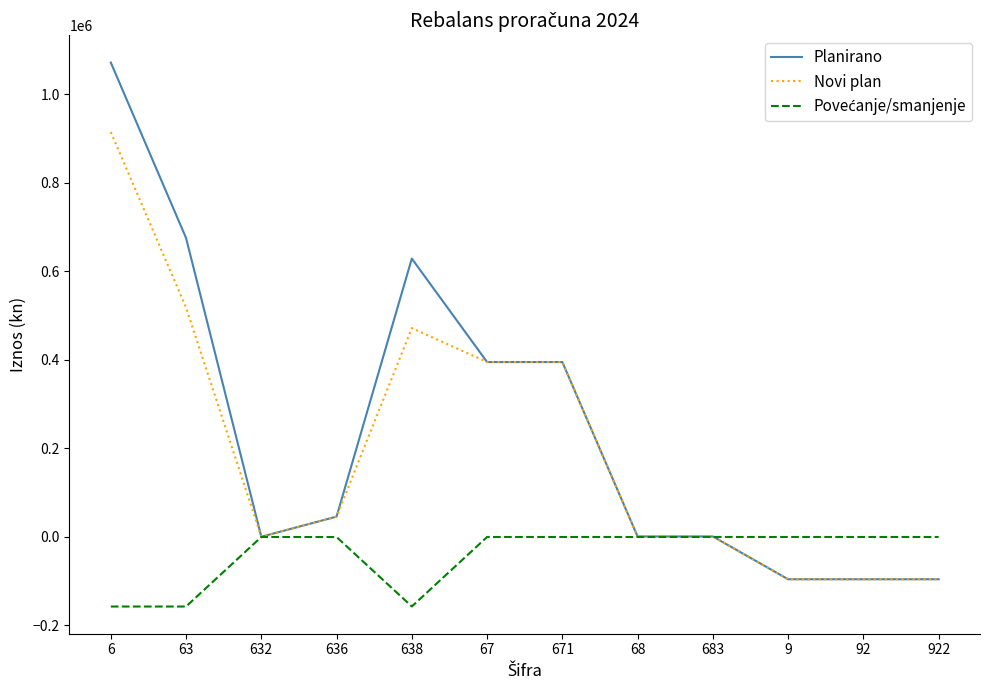

What is the difference between the highest and lowest values at 63?

832782.8